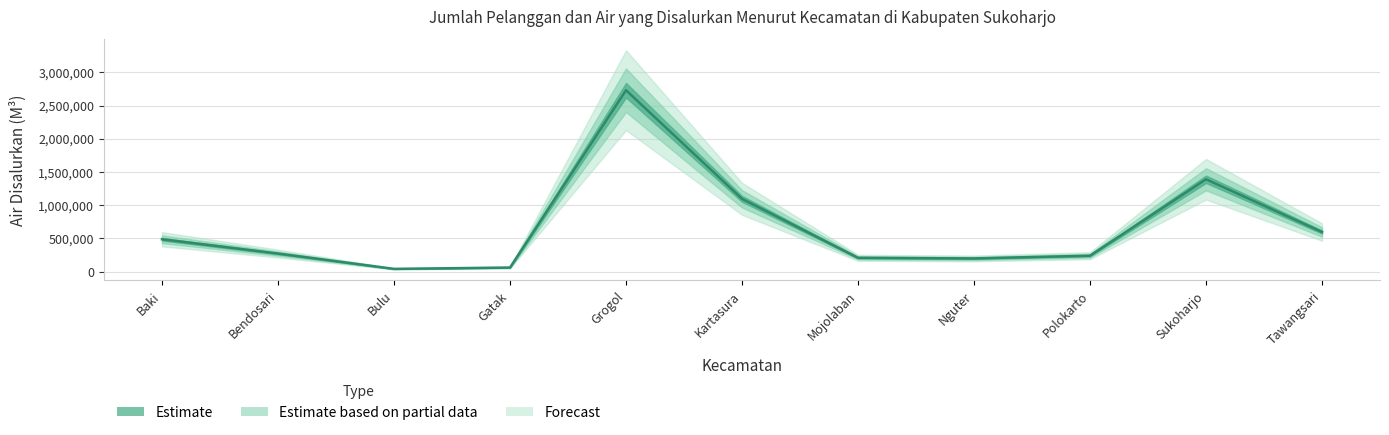

What is the minimum value shown in the chart?

39939